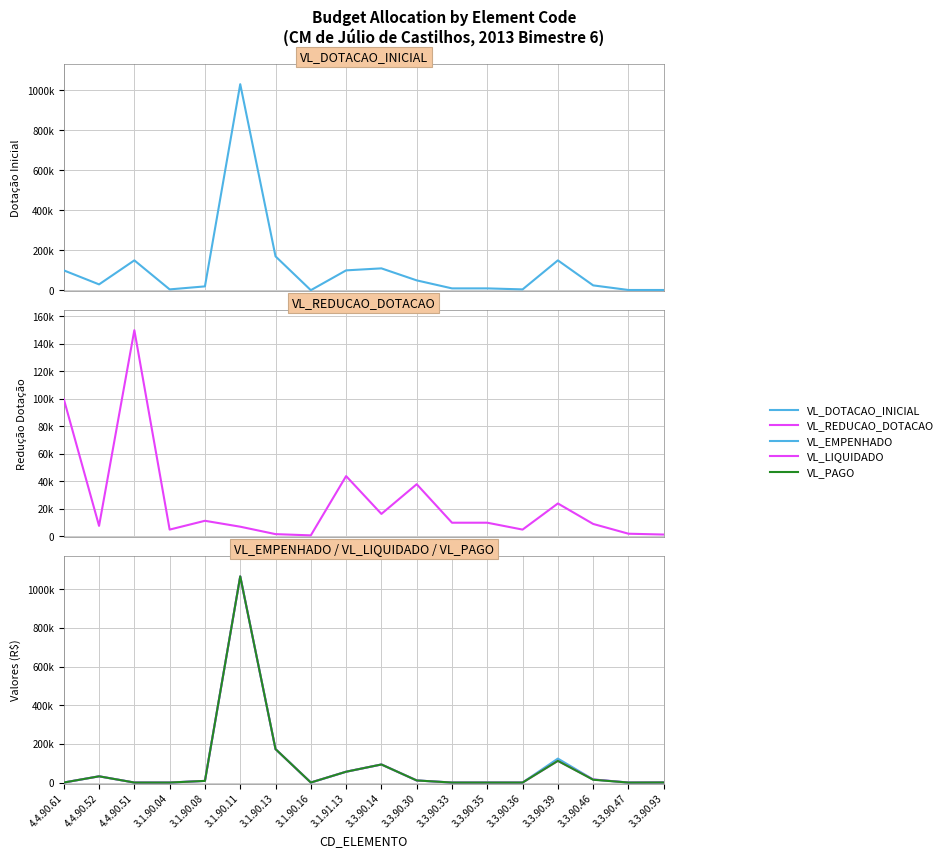

Is it true that VL_REDUCAO_DOTACAO equals 67628.3 at 3.3.90.30?

False